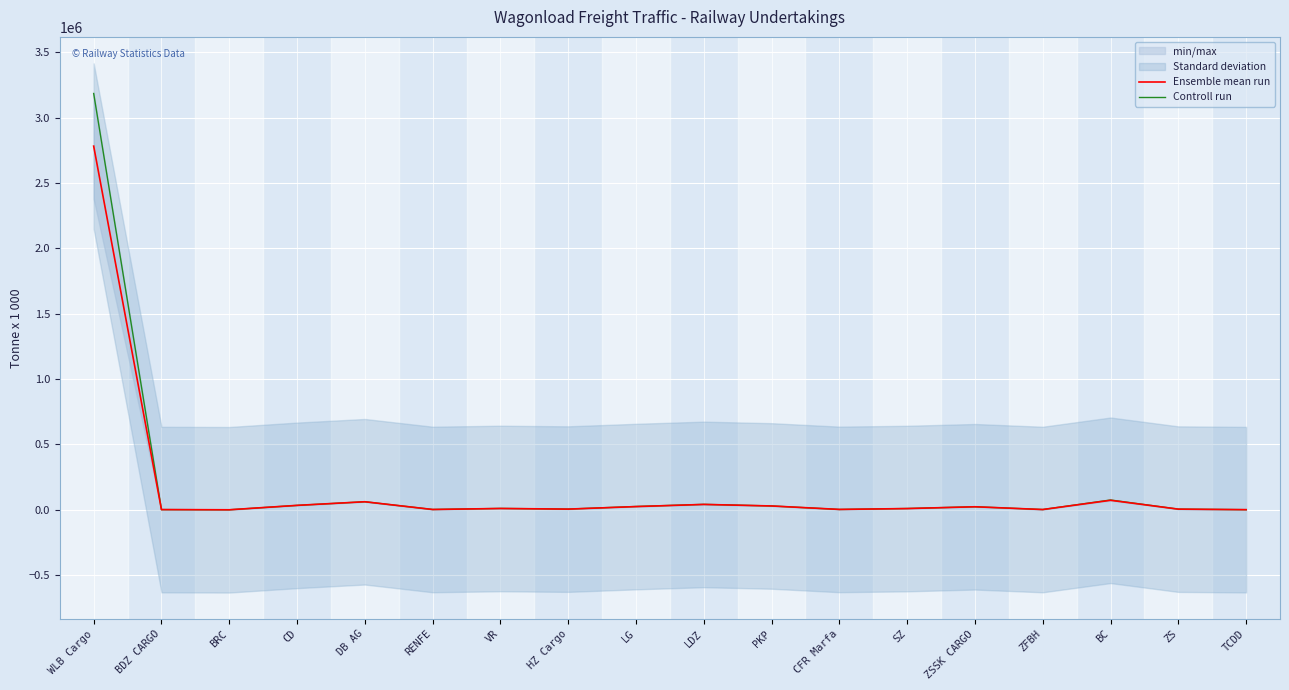

What is the label of the 15th point from the right?

CD